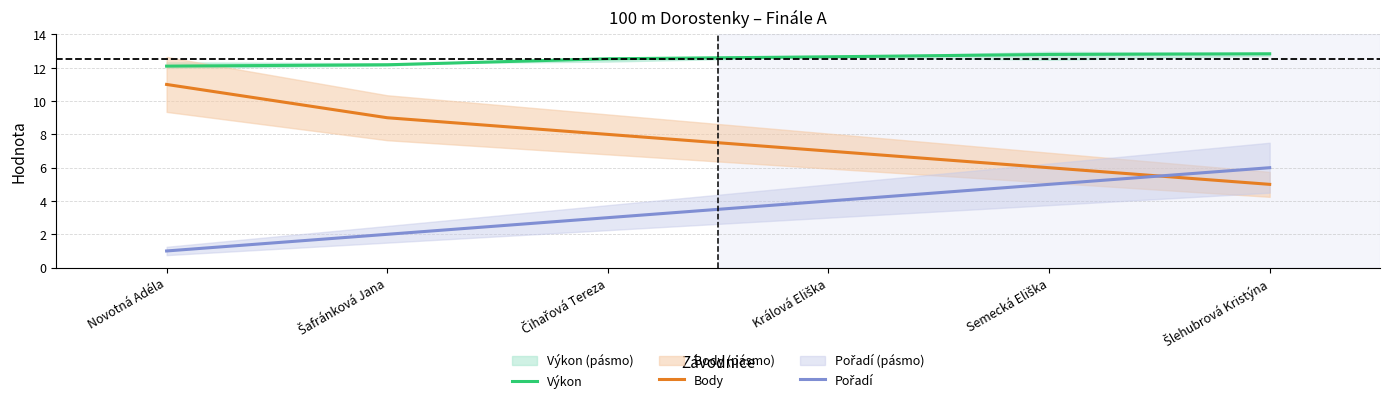

At which label does Pořadí first exceed 4?

Semecká Eliška